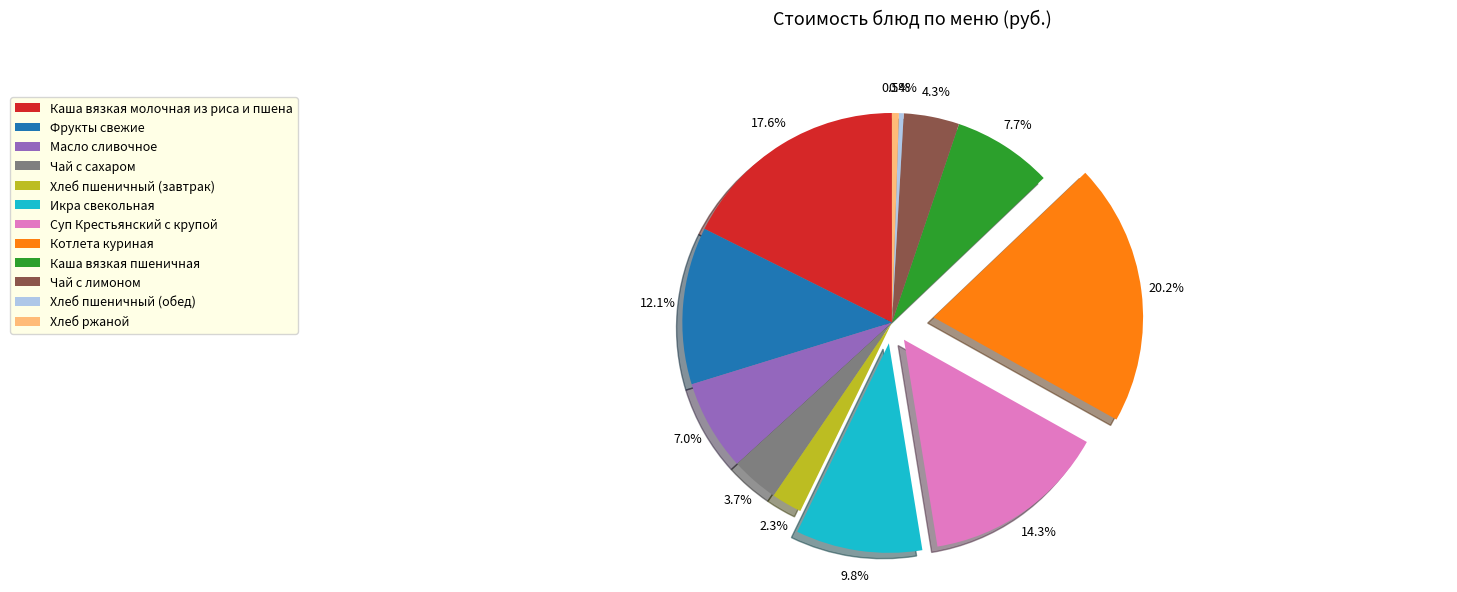

How much of the chart is everything except Икра свекольная?

90.2%